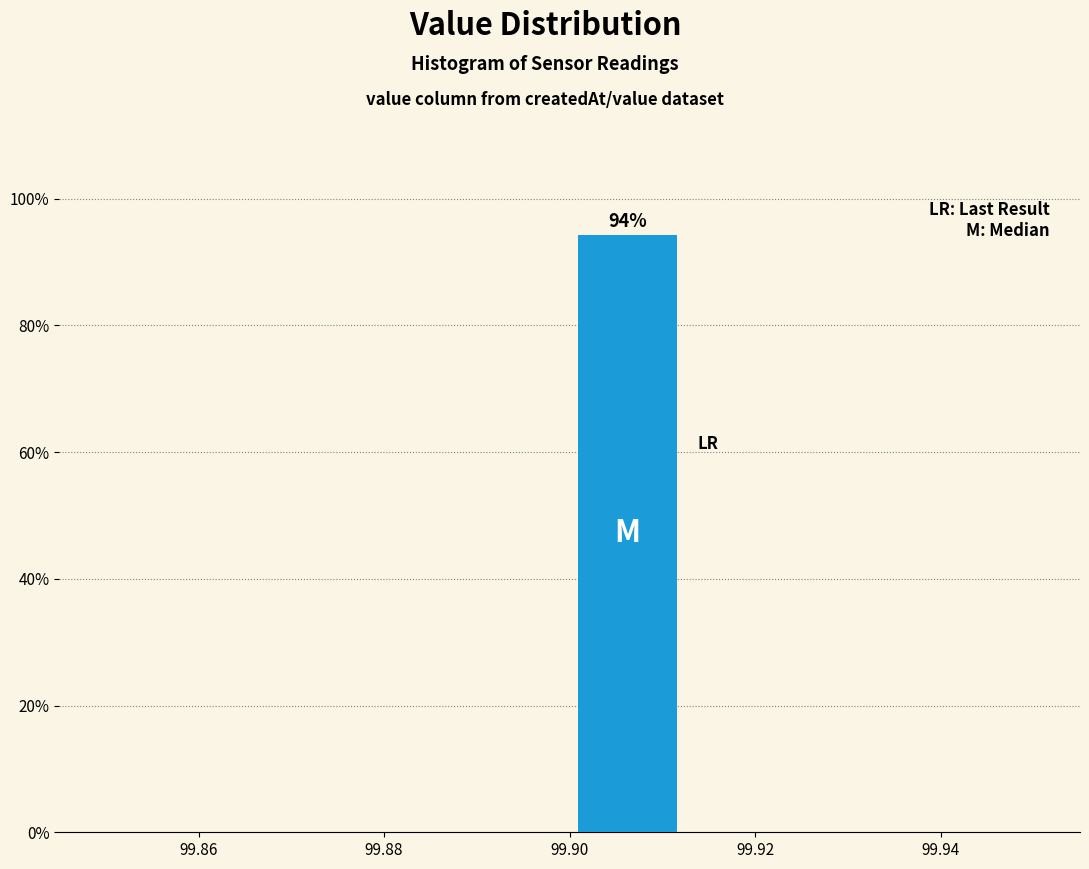

Over which range of the x-axis is the bar tallest?

99.900 to 99.912